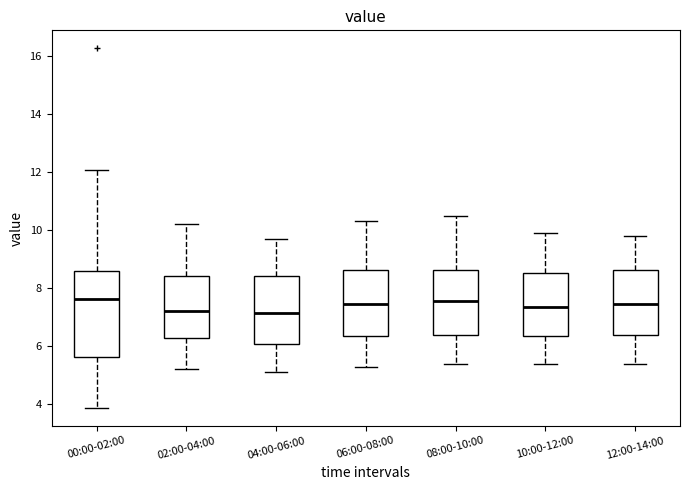

Where does the lower whisker of the box for 04:00-06:00 end on the y-axis? The values are not printed on the chart, so give them approximately, as read against the axis.

5.2